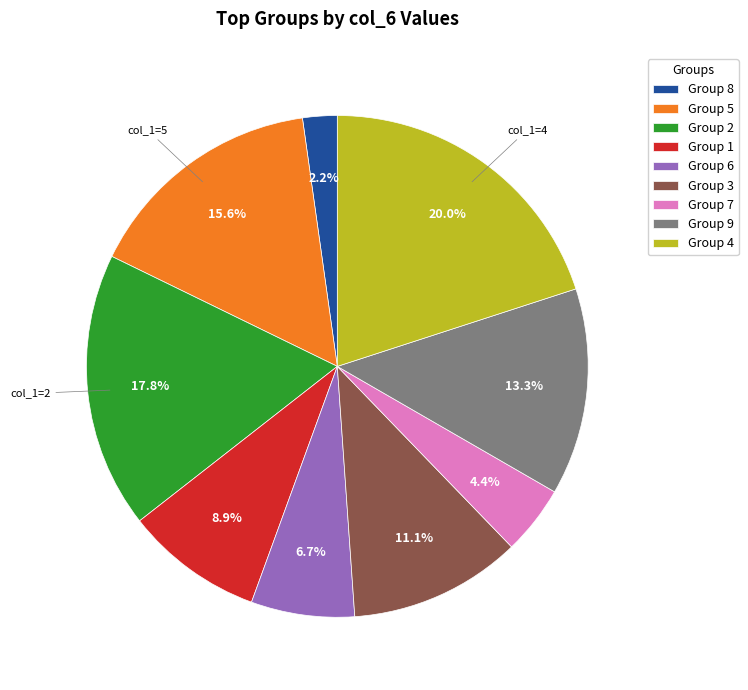

Is Group 2 the majority of the pie?

No